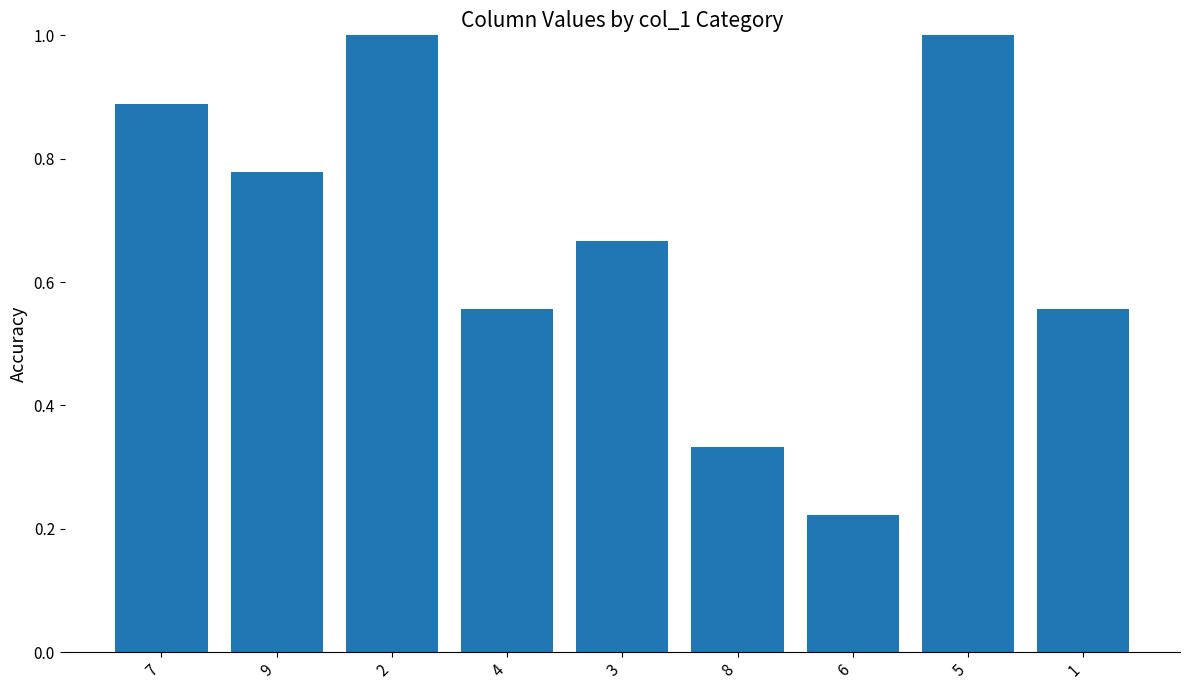

How many bars are there in total?

9